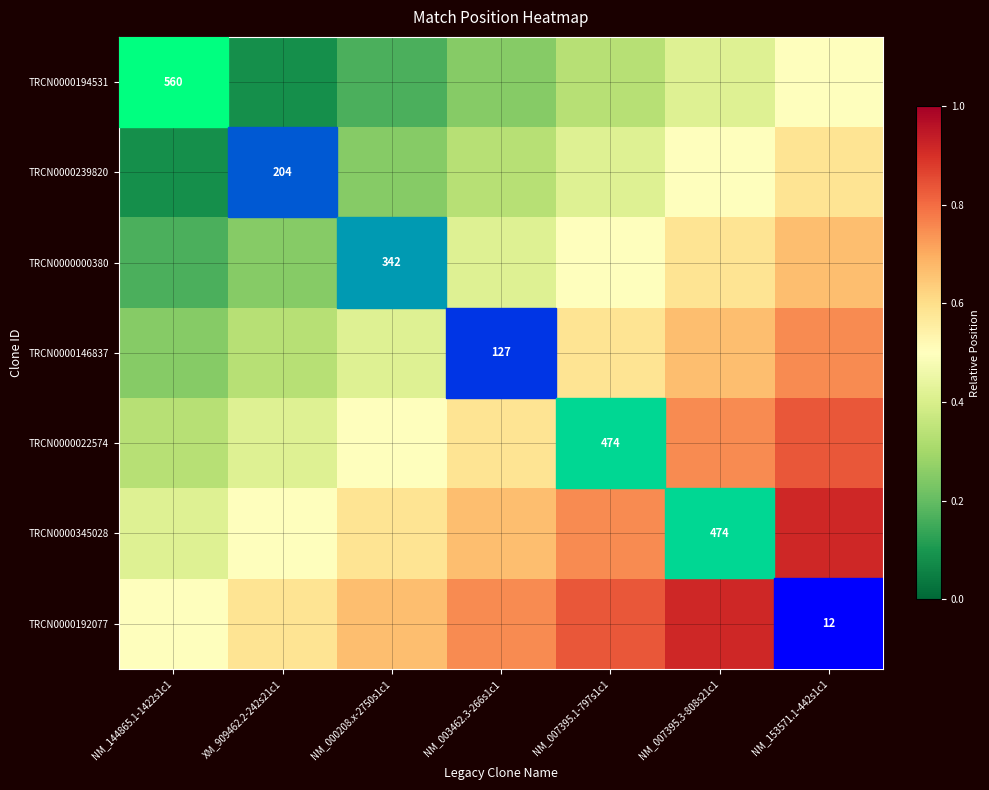

The value of TRCN0000194531 at XM_909462.2-242s21c1 is 0.0. True or false?

False